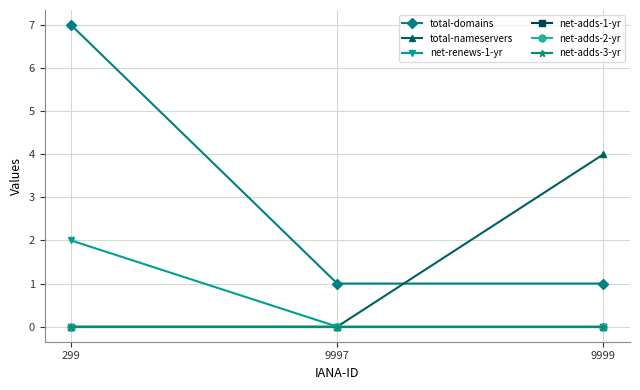

Reading left to right, extract all data points from this chart.

total-domains: 7	1	1
total-nameservers: 0	0	4
net-renews-1-yr: 2	0	0
net-adds-1-yr: 0	0	0
net-adds-2-yr: 0	0	0
net-adds-3-yr: 0	0	0